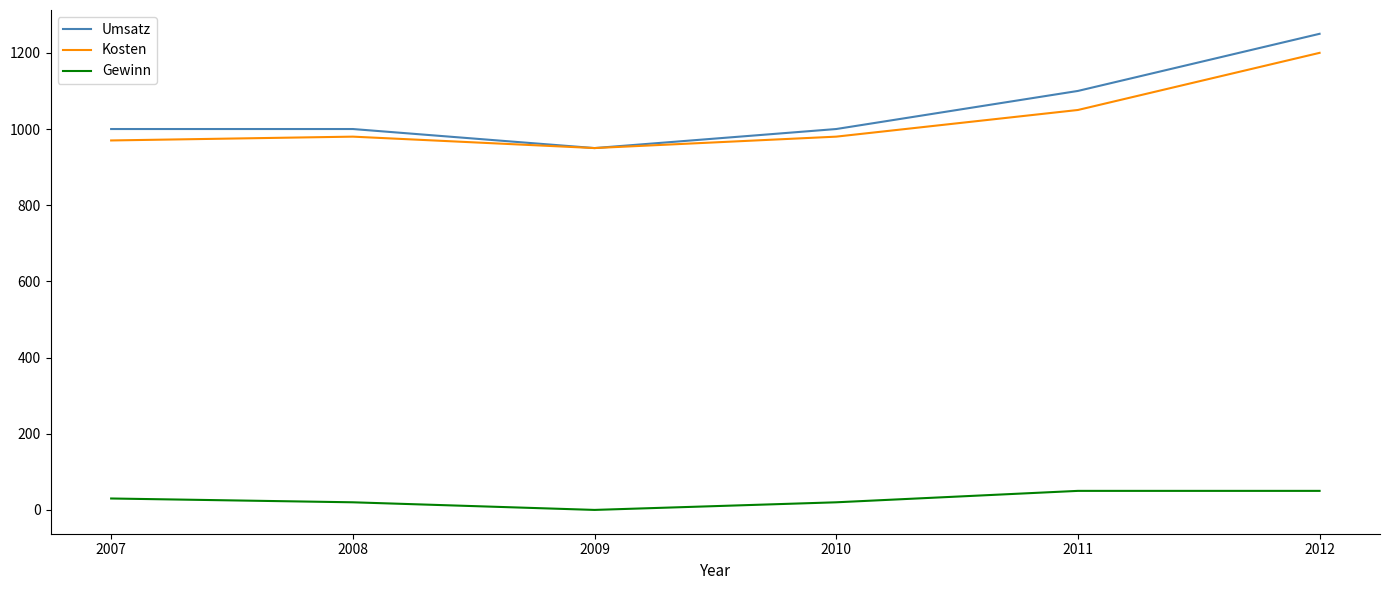

True or false: Gewinn and Umsatz intersect in this chart.

False